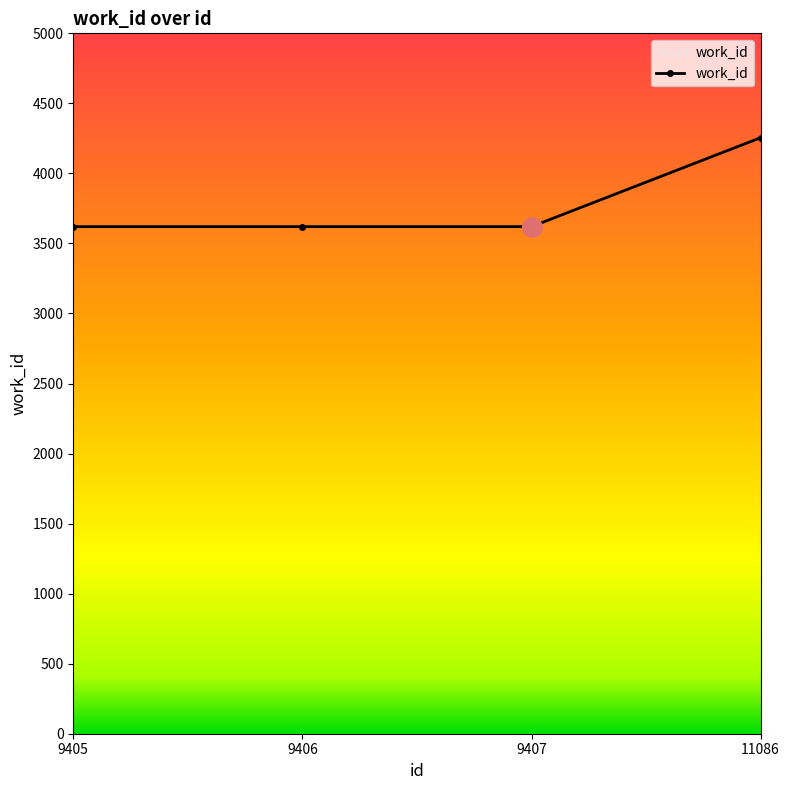

At which category does the chart reach its peak across all series?

11086